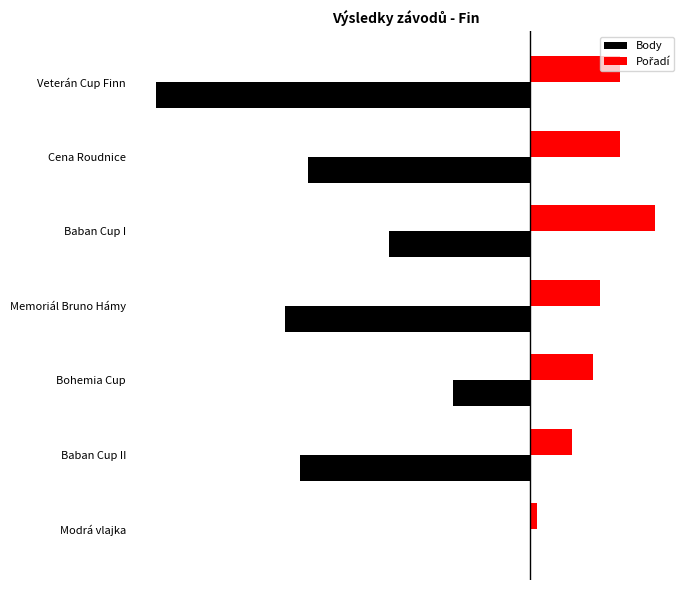

Are the bars grouped side by side (vs. stacked)?

Yes